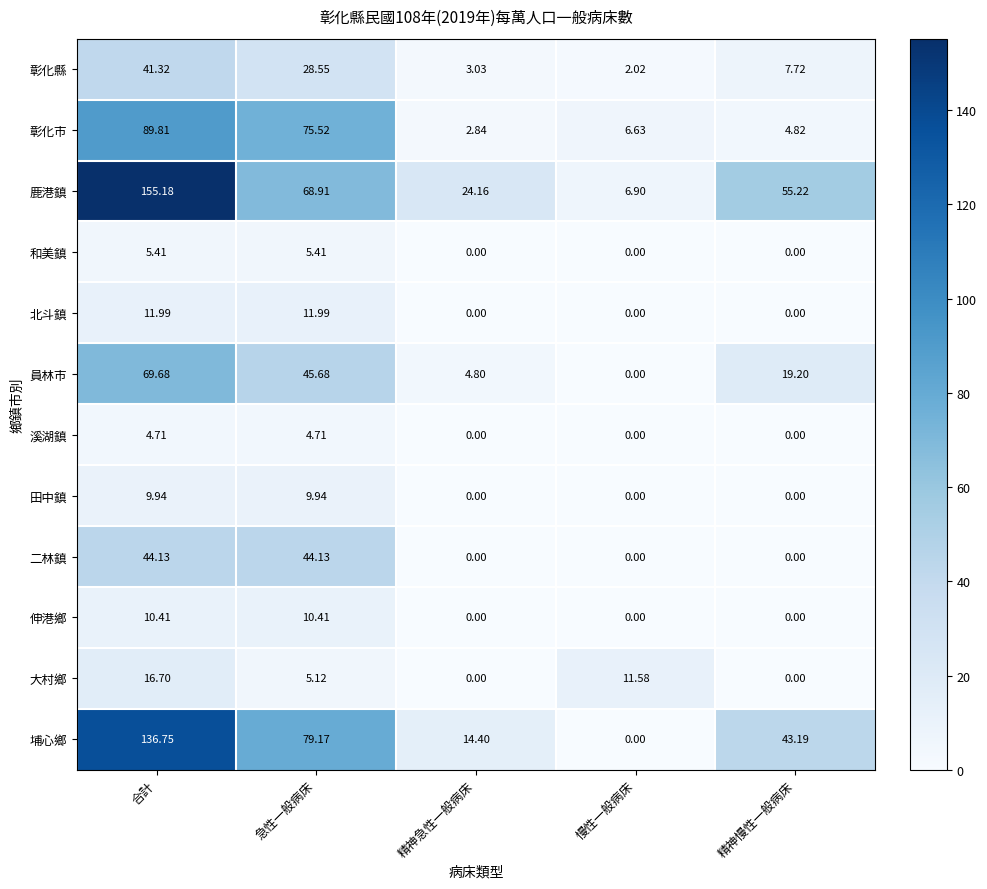

Which label corresponds to the largest value in the chart?

合計